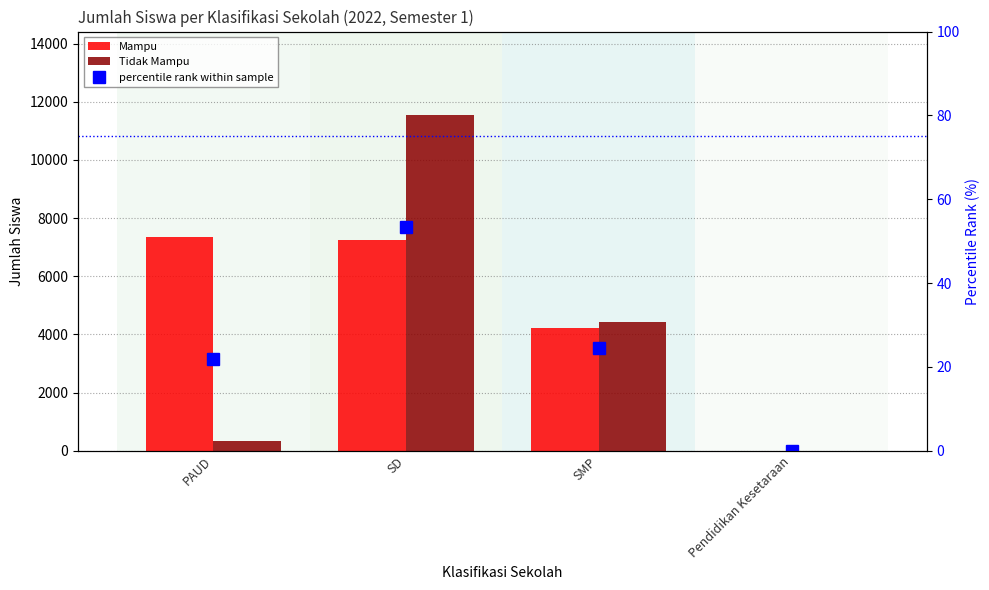

Reading left to right, list all the values displayed in this chart.

Mampu: PAUD=7343.0	SD=7252.0	SMP=4220.0	Pendidikan Kesetaraan=0.0
Tidak Mampu: PAUD=345.0	SD=11529.0	SMP=4437.0	Pendidikan Kesetaraan=0.0
percentile rank within sample: PAUD=21.9	SD=53.5	SMP=24.6	Pendidikan Kesetaraan=0.0